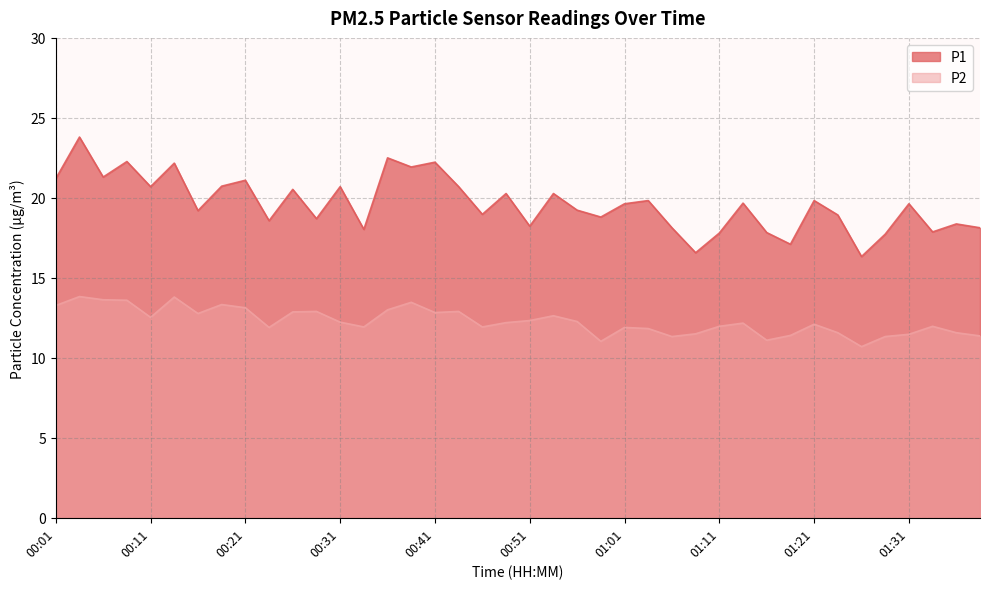

True or false: P2 has more than 1 interior local peaks.

True